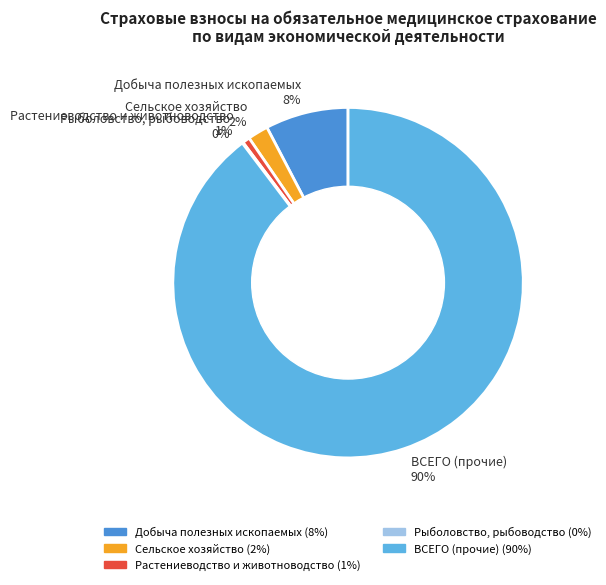

Which slice represents more than half of the pie?

ВСЕГО (прочие)